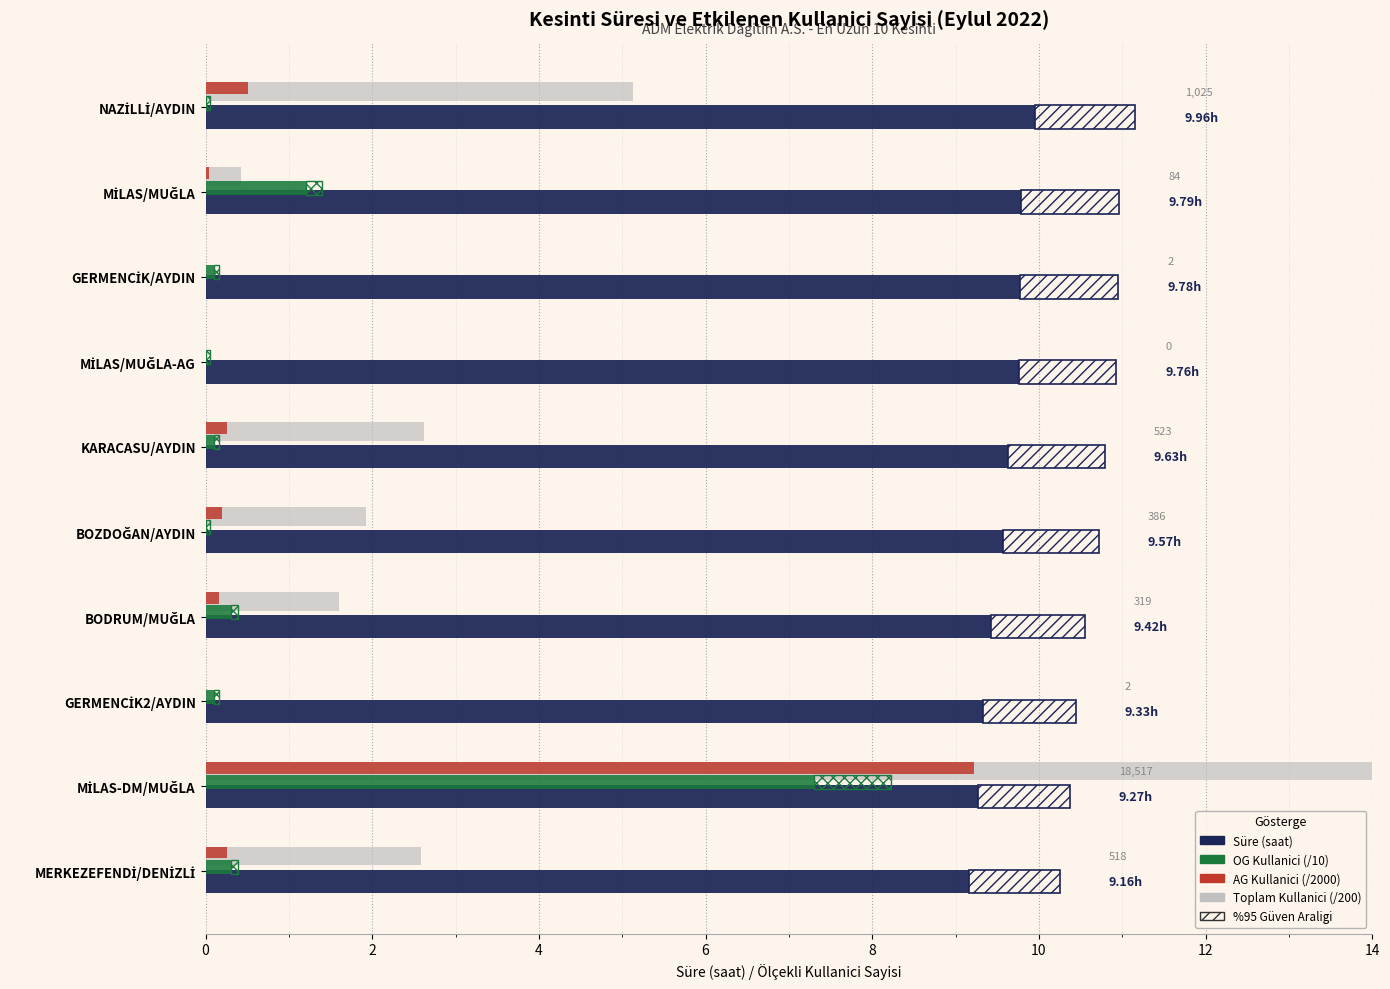

At how many categories does at least one series exceed 5?

10